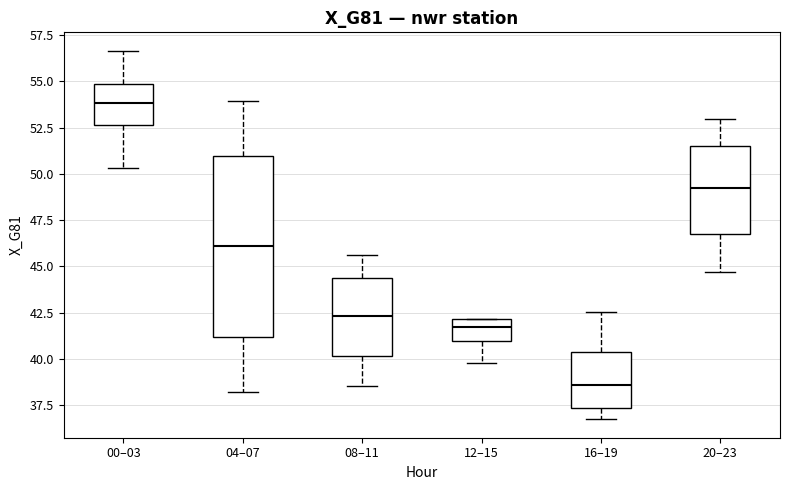

Where does the median line of the box for 20–23 sit on the y-axis? The values are not printed on the chart, so give them approximately, as read against the axis.

49.0